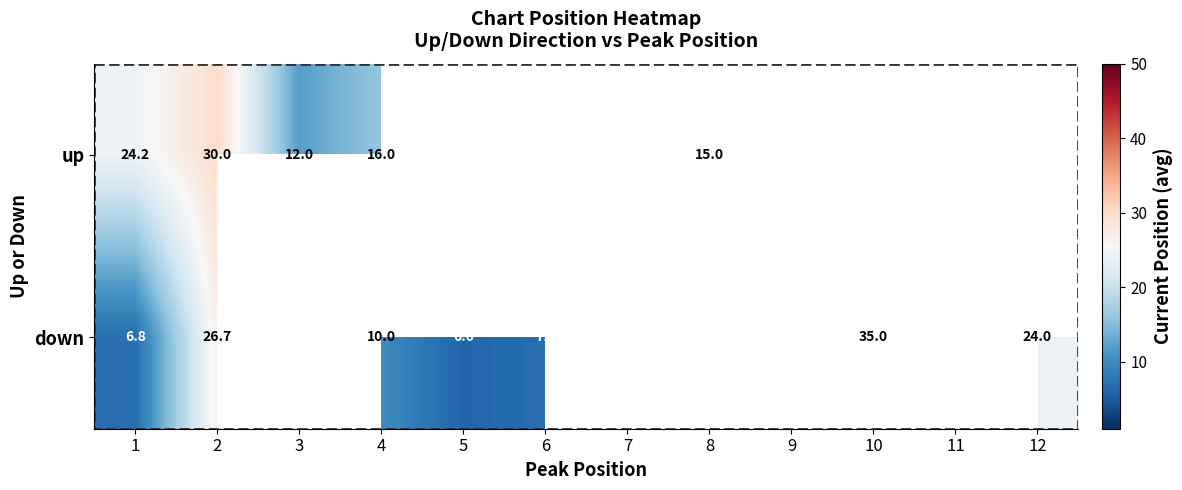

What is the total value across all series at 4?

26.0